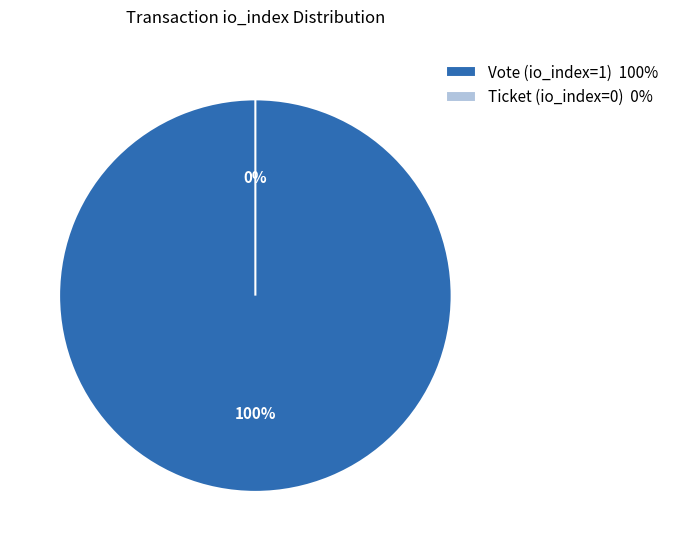

Combined, what portion of the pie is Vote (io_index=1) and Ticket (io_index=0)?

100.0%